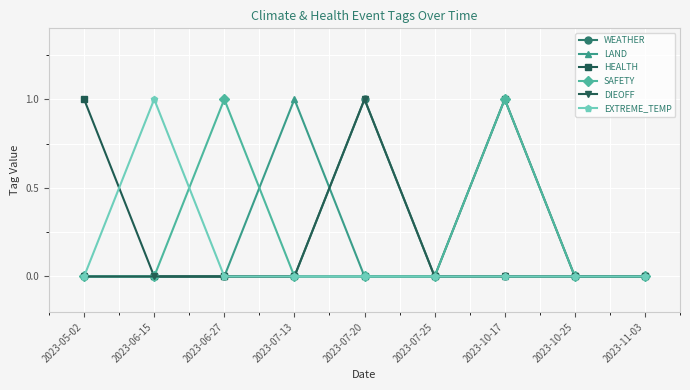

Is this an area chart (filled region under the line)?

No